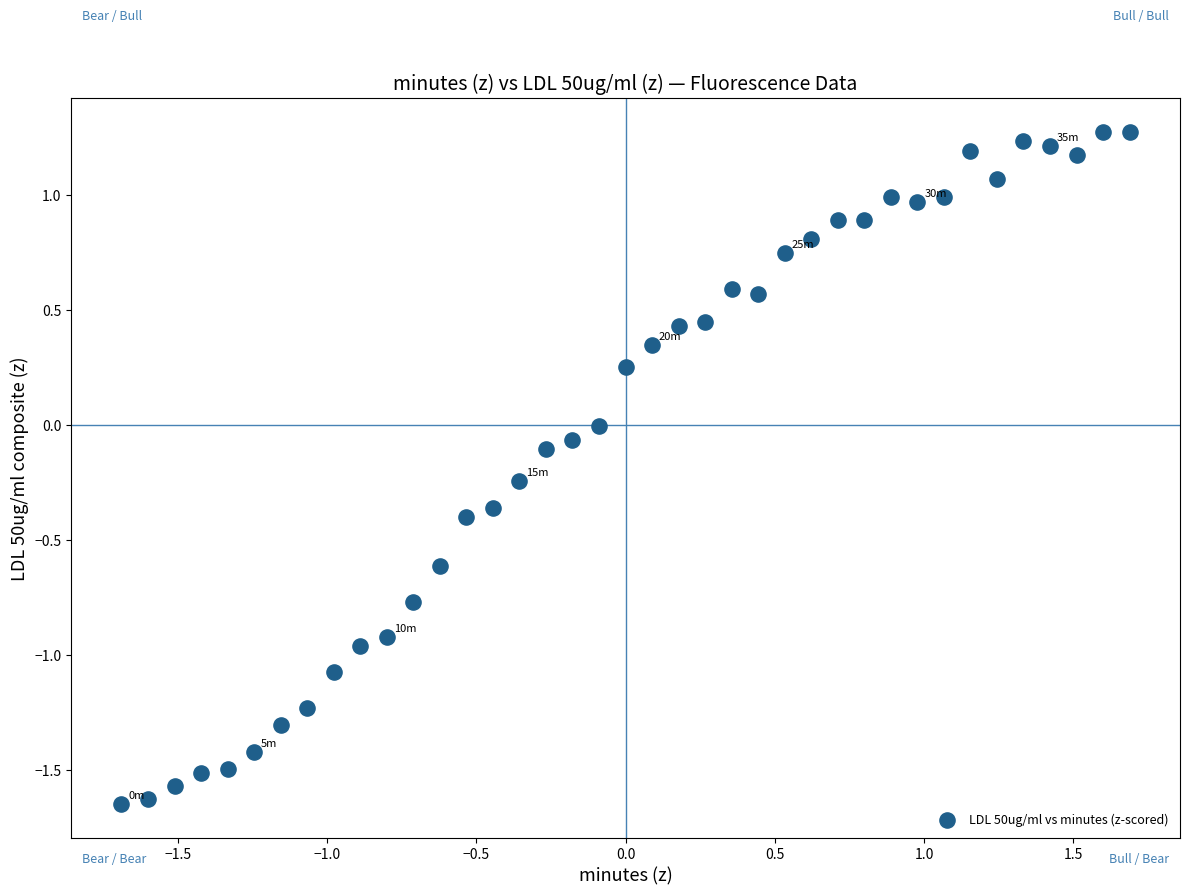

What is the range of Y values (max minus min)?

2.9